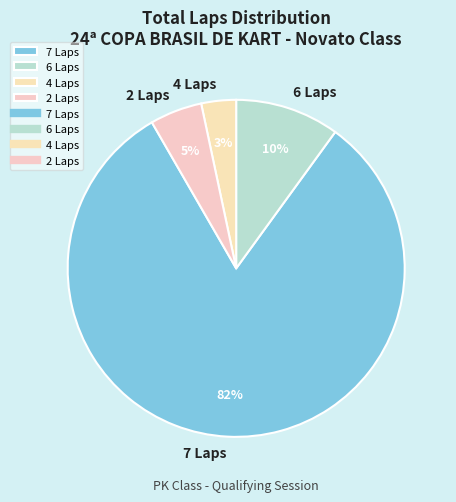

True or false: 7 Laps accounts for 96% of the total.

False